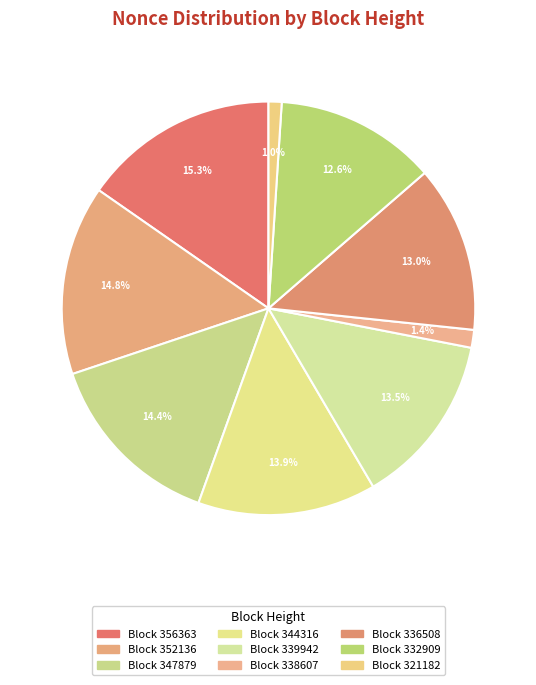

How many slices are in this pie chart?

9